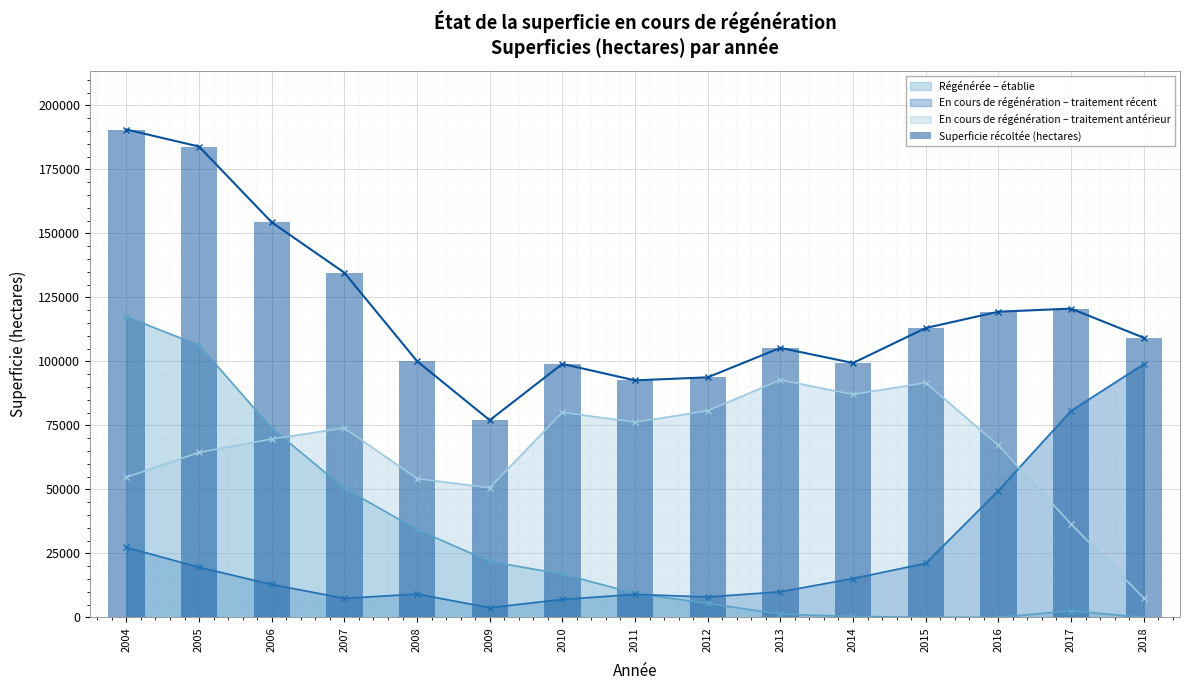

What is the difference between the values at 2007 and 2011?

42069